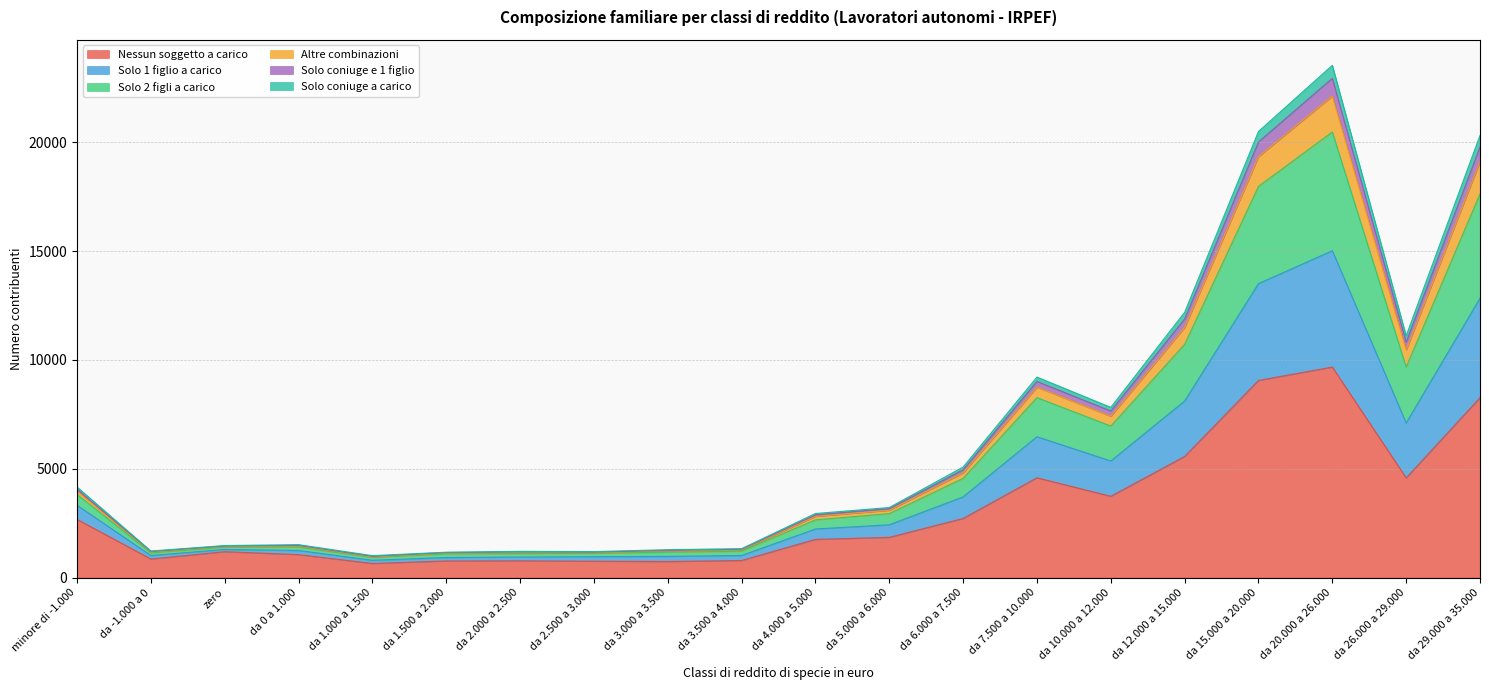

At which category is the sum across all series the highest?

da 20.000 a 26.000